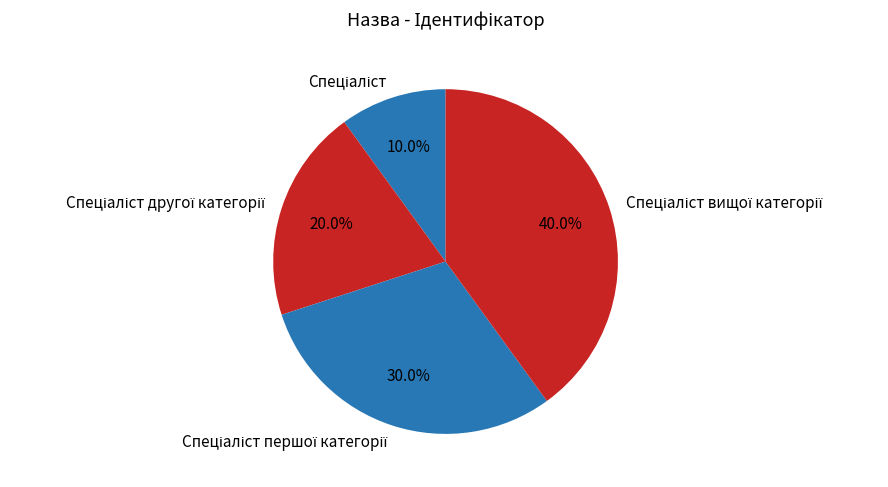

Does any single category account for the majority?

No